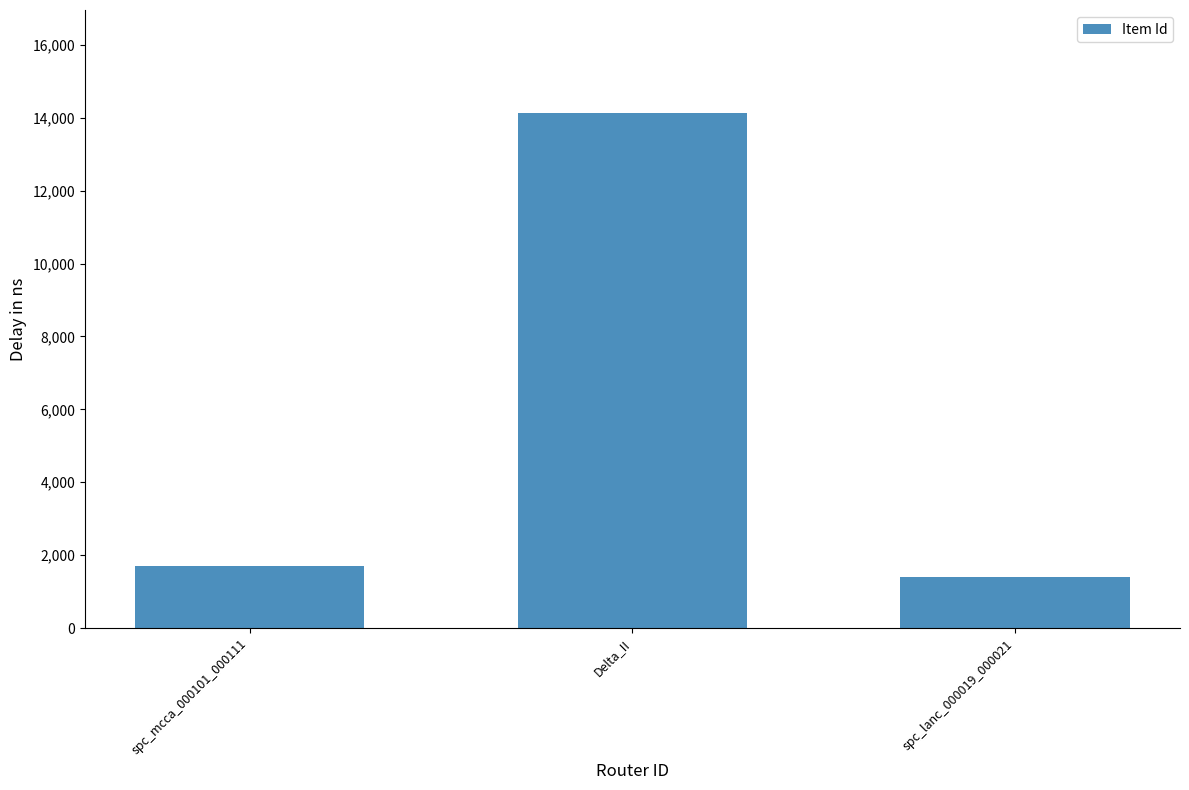

How many bars are there in total?

3